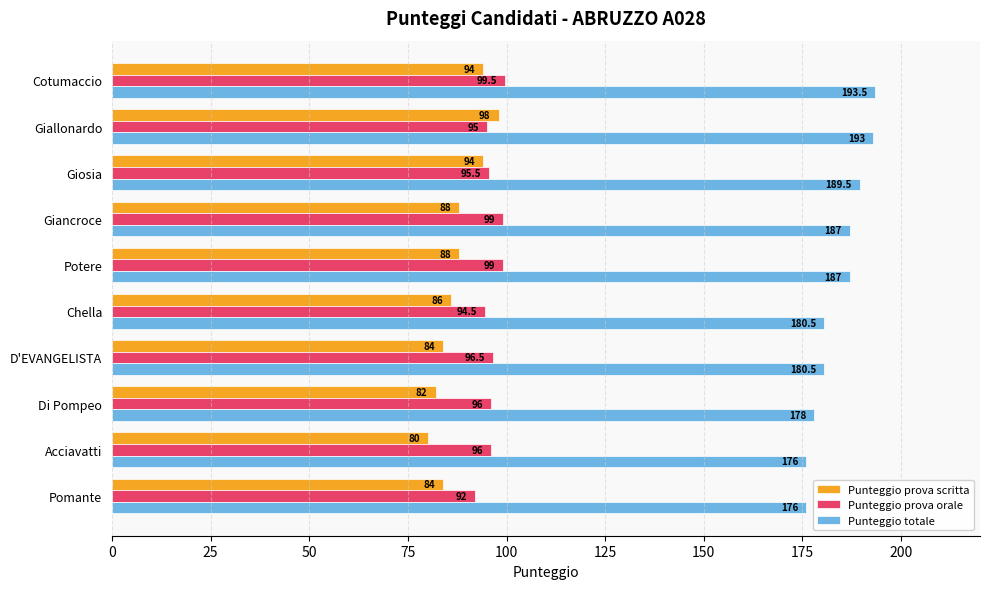

The value of Punteggio totale at Pomante is 62.4. True or false?

False